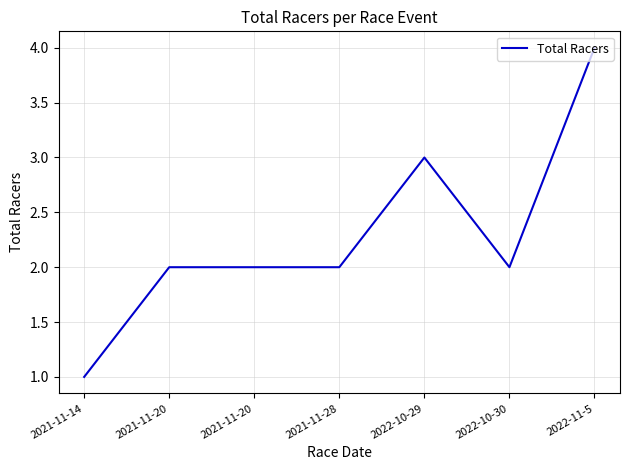

Where is the data nearest to the value 2?

2021-11-20